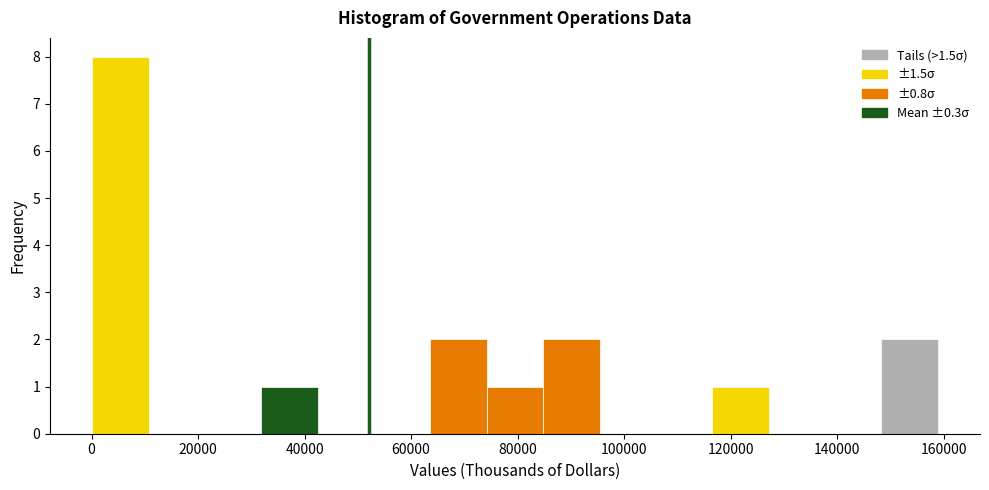

Over which range of the x-axis is the bar tallest?

0 to 10000